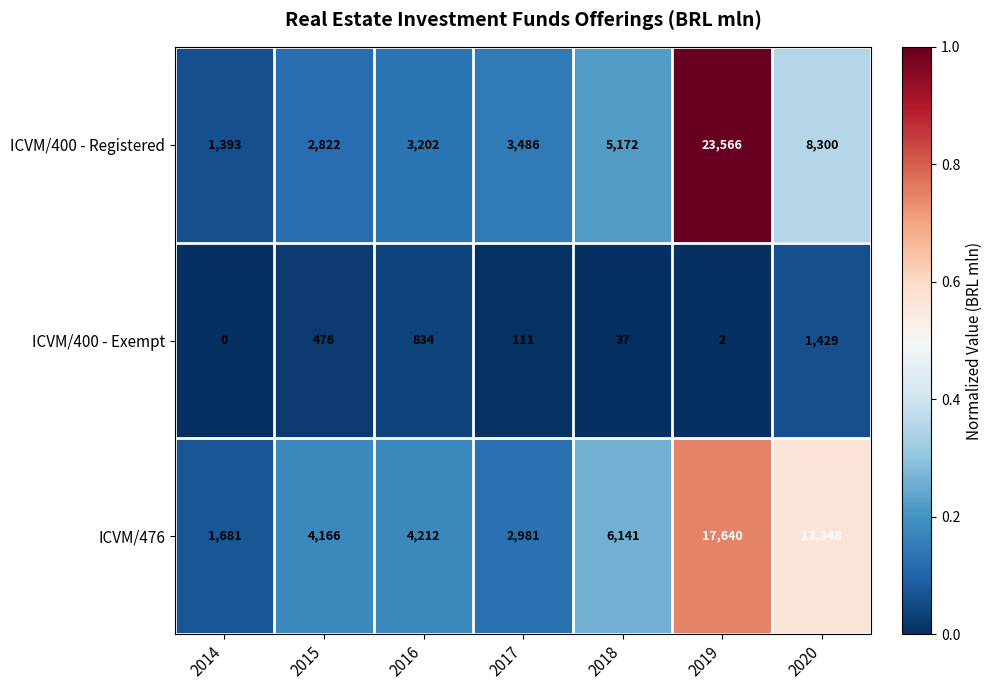

How many data points does each series have?

7